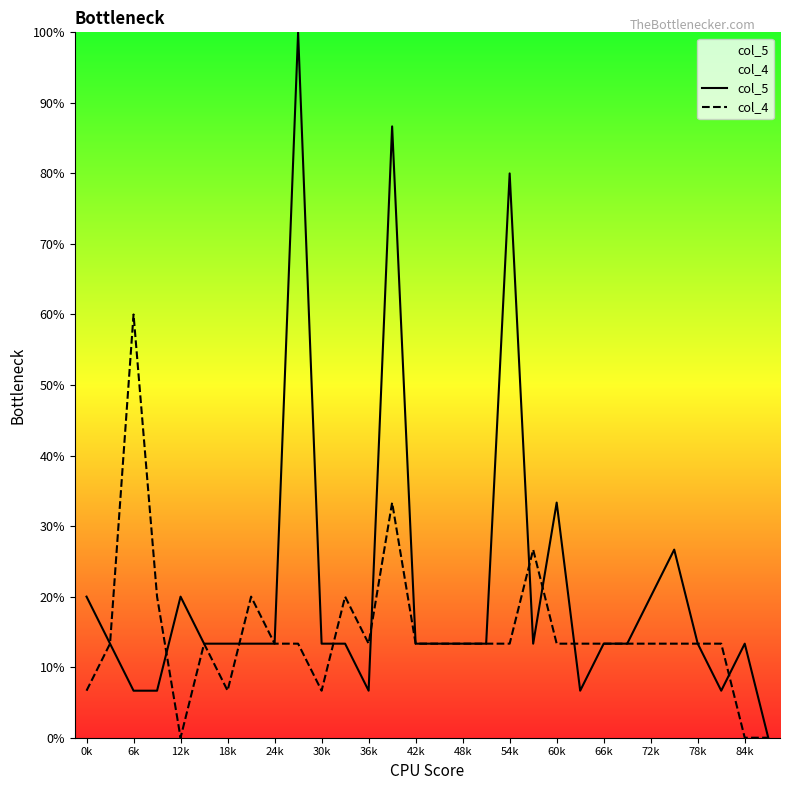

Which series has the widest spread of values?

col_5